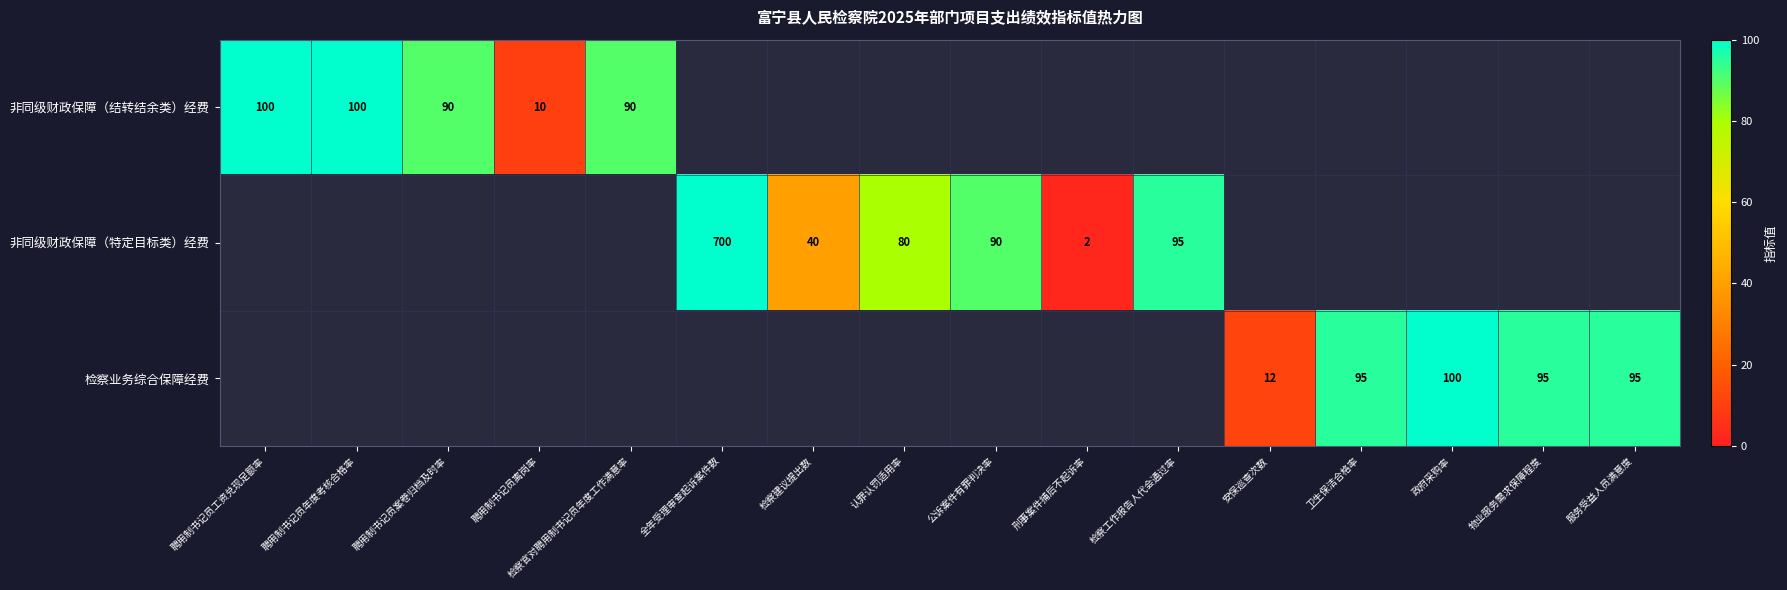

Is it true that 检察业务综合保障经费 equals 95 at 服务受益人员满意度?

True